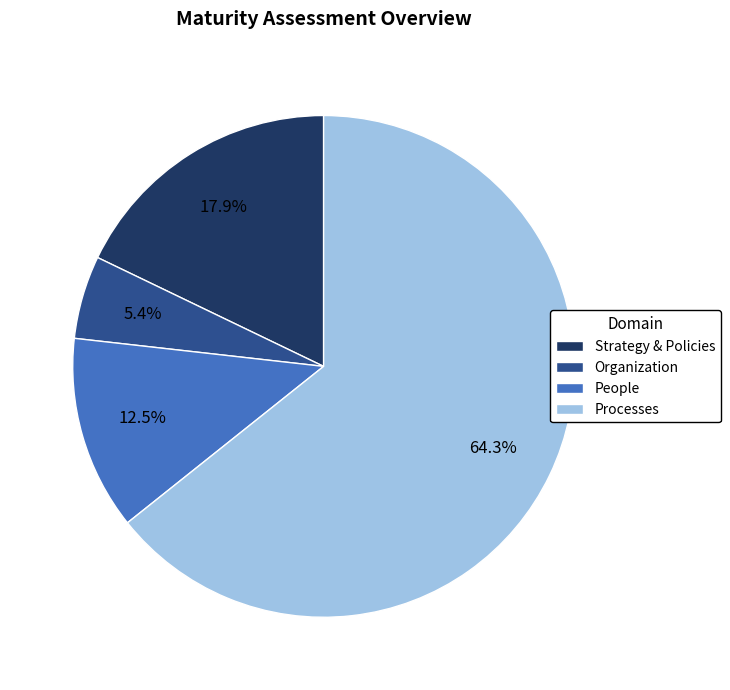

What percentage is the Strategy & Policies slice, to the nearest percent?

18%